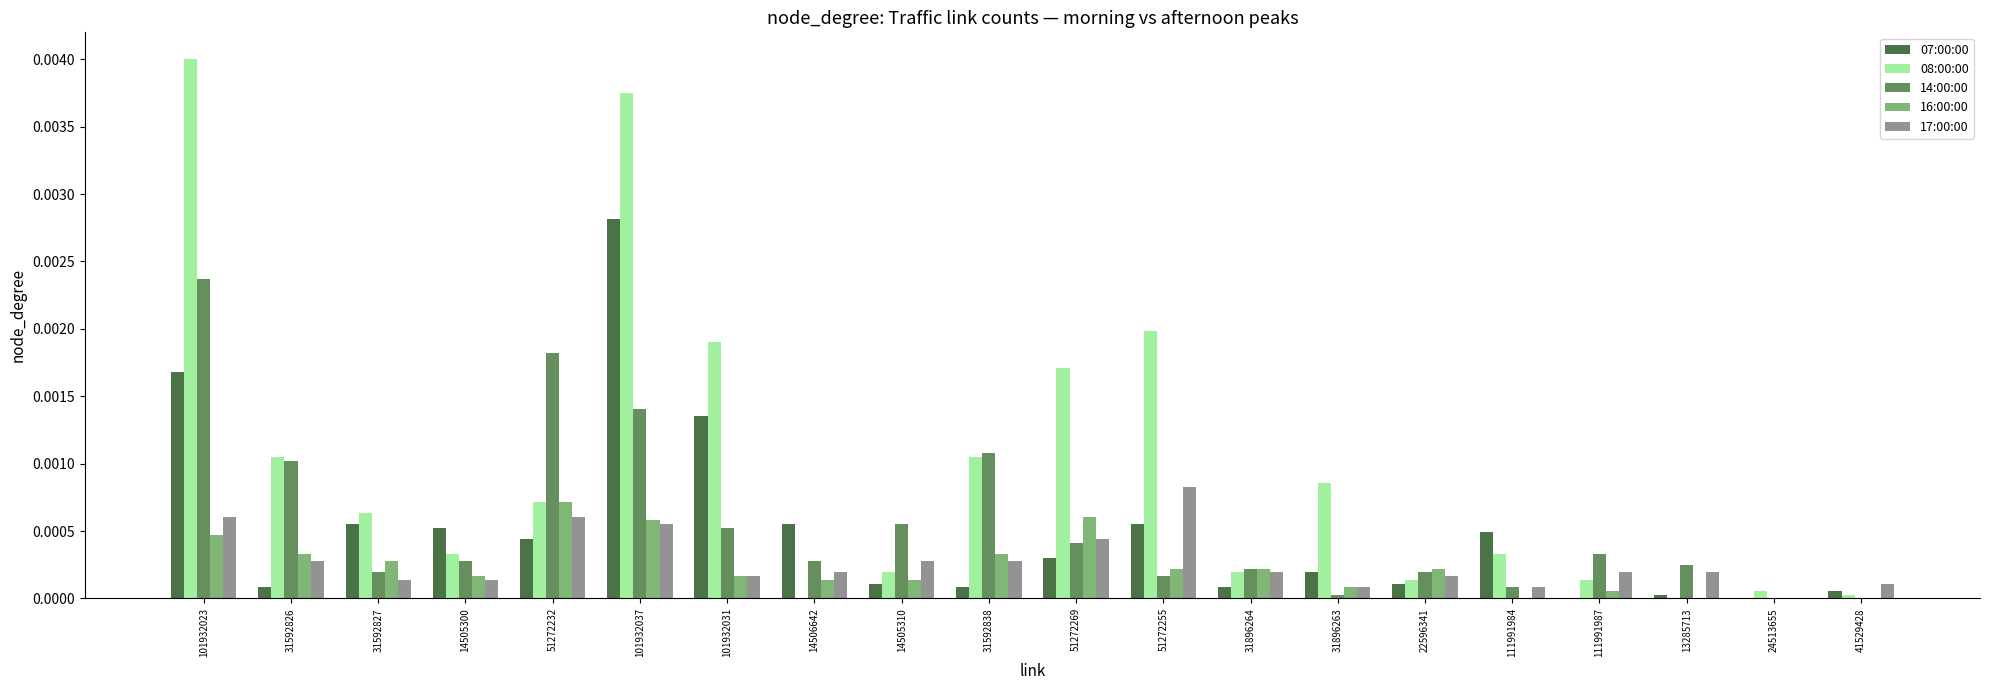

Is the value of 07:00:00 at 111991987 greater than the value of 14:00:00 at 31896264?

No